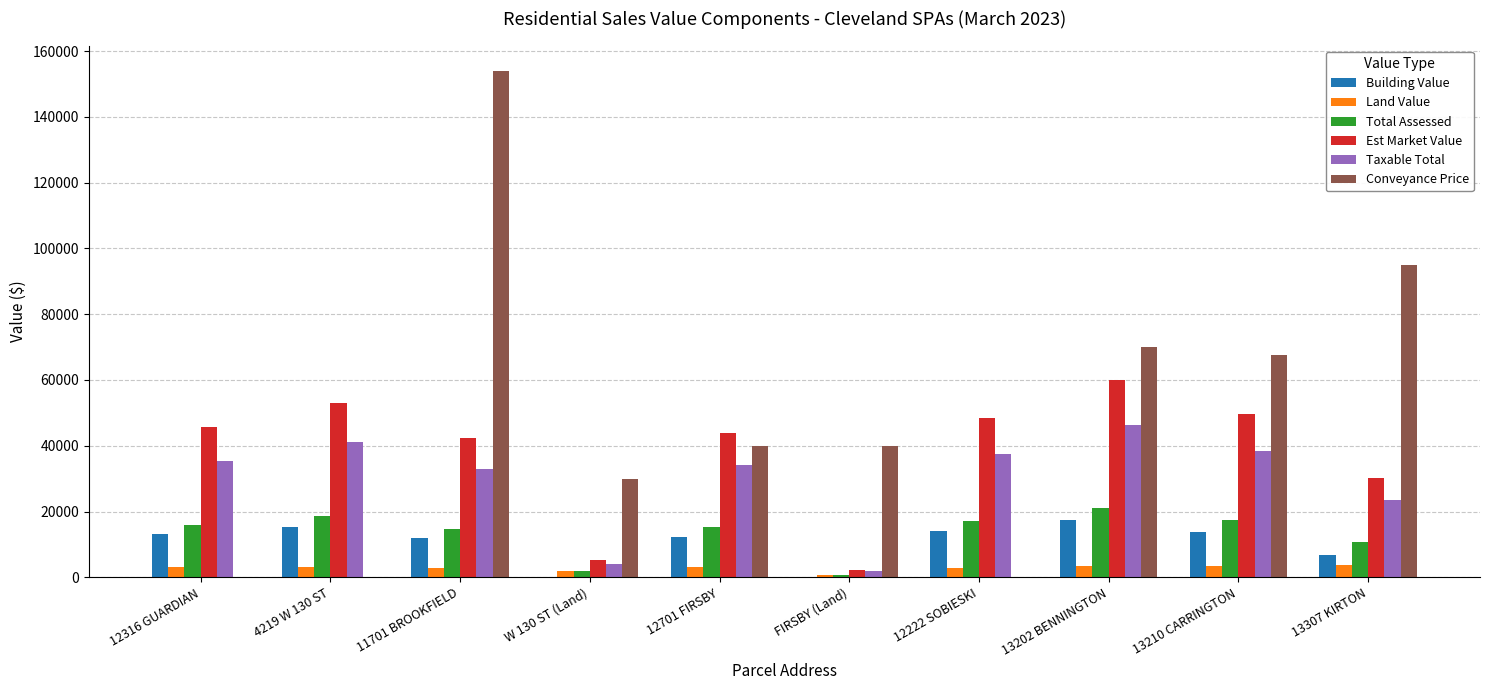

The value of Conveyance Price at FIRSBY (Land) is 40000. True or false?

True